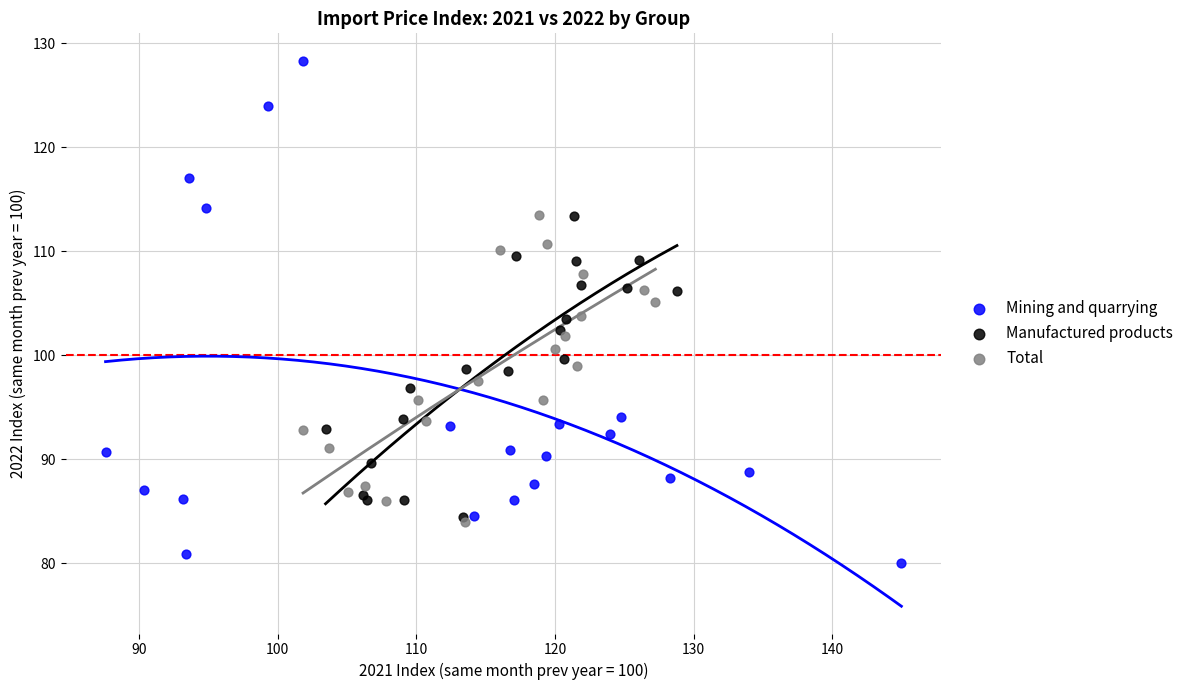

Which series has the widest spread of Y values?

Mining and quarrying